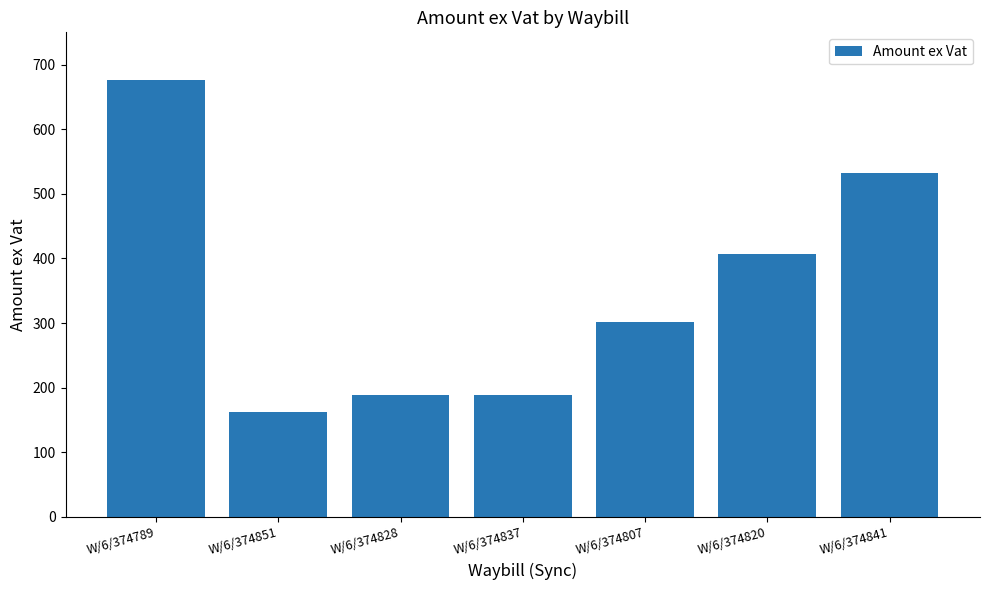

Are the bars horizontal?

No